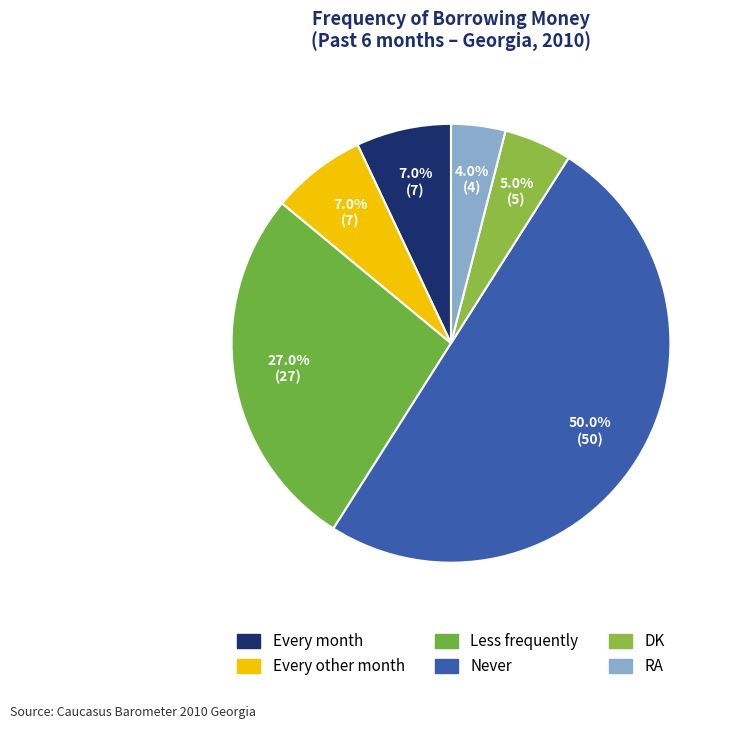

To the nearest percent, what portion does Every month represent?

7%